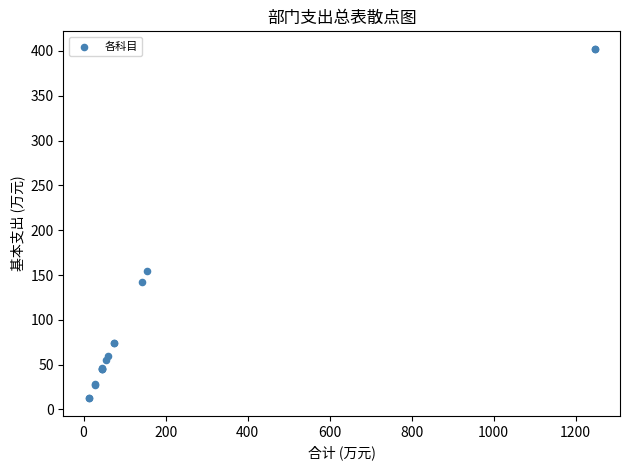

What Y value in the scatter plot is closest to 207?

154.1